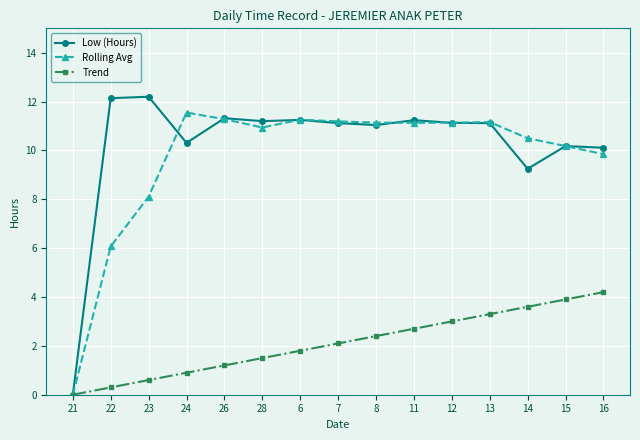

Does the chart have visible grid lines?

Yes